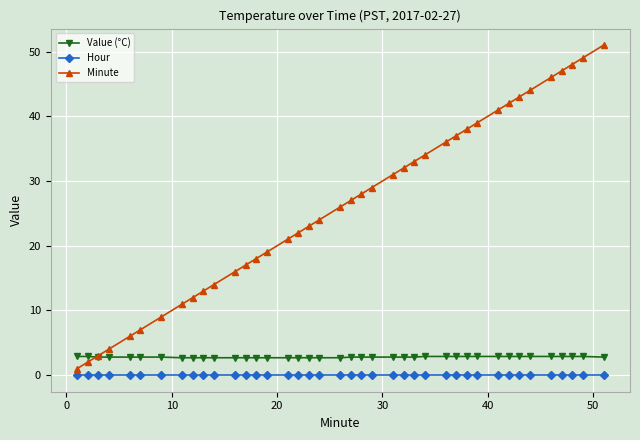

Which series has the largest range (max minus min)?

Minute